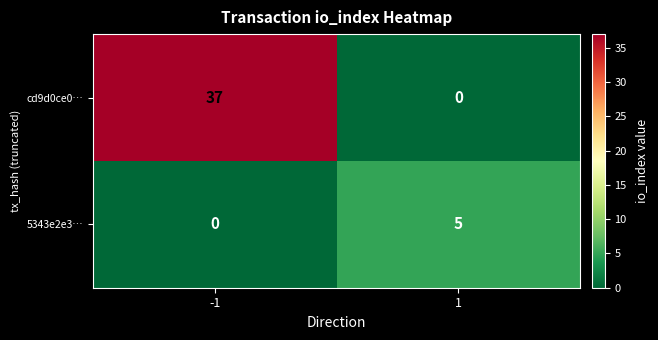

How many values in the cd9d0ce0… series are below 37?

1